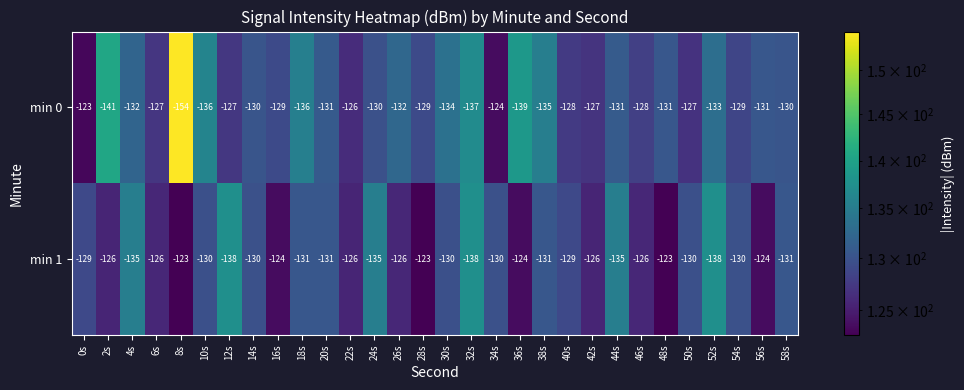

The min 0 series shows -55 at 0s. True or false?

False